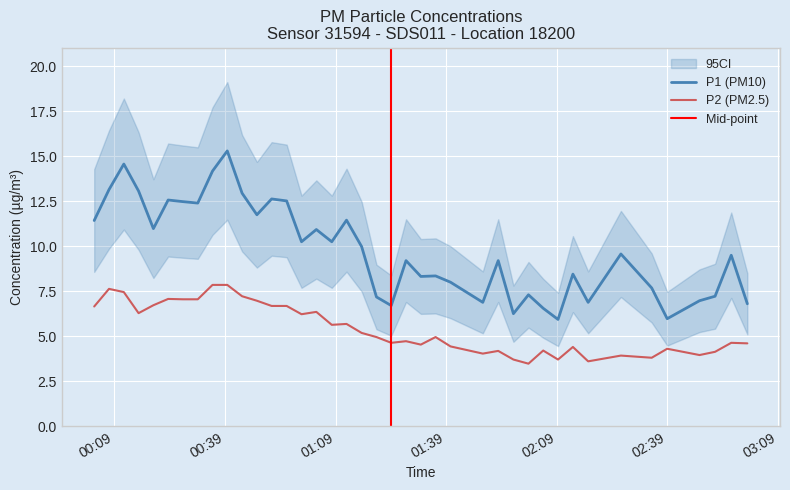

What is the difference between the maximum and second lowest values in the P1 series?

9.3